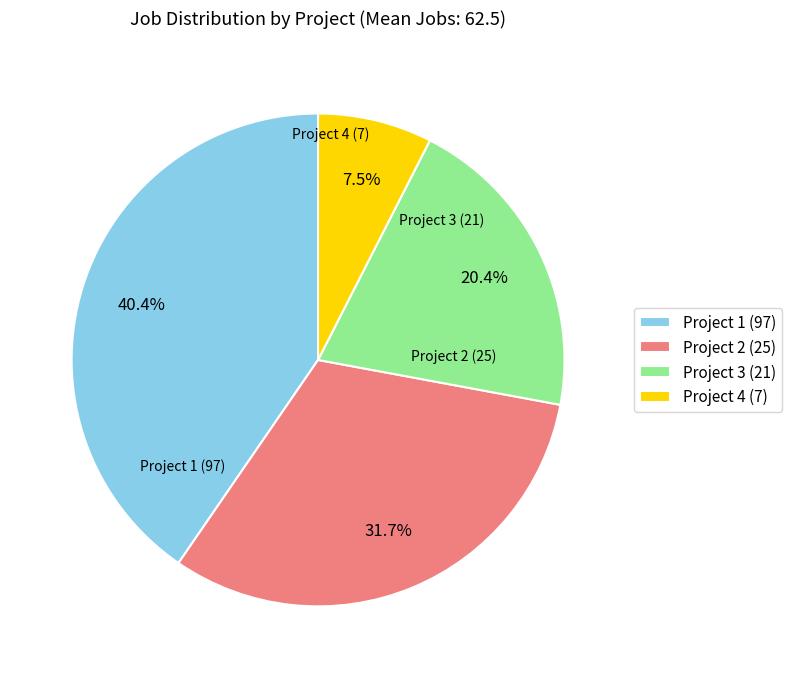

To the nearest percent, what portion does Project 1 represent?

40%